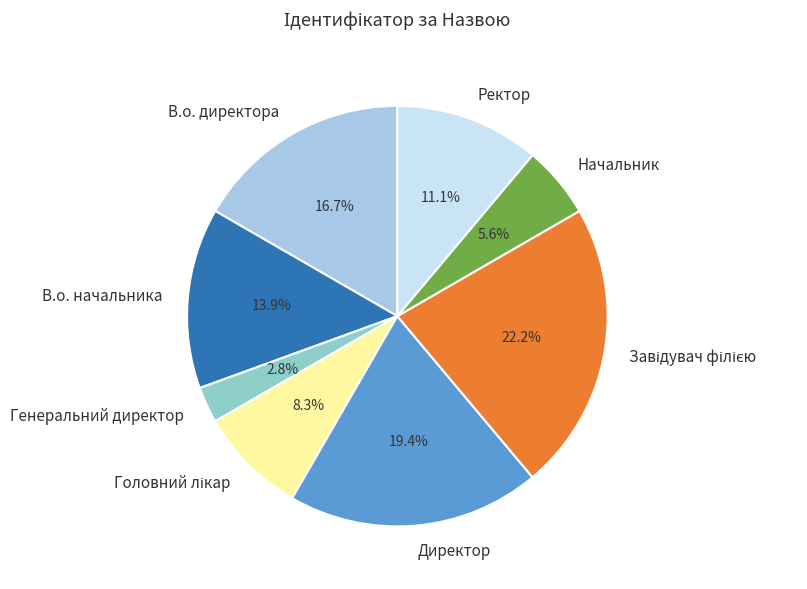

To the nearest percent, what is the average slice percentage?

12%